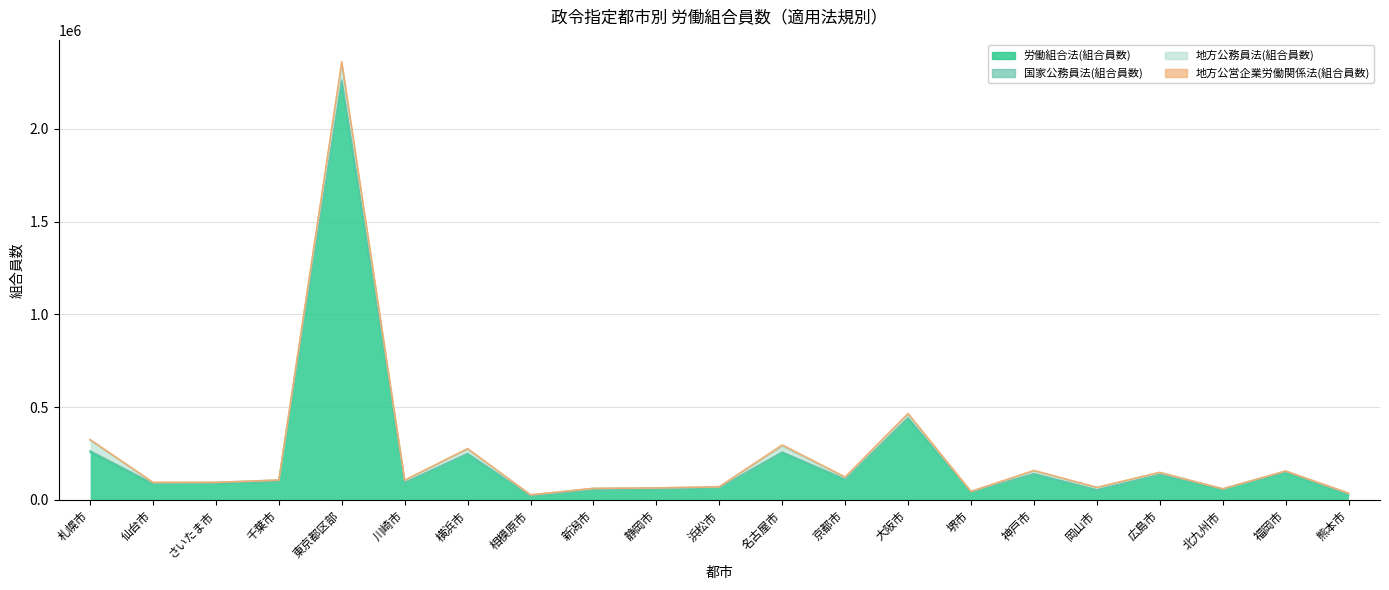

List the series in order of their peak value, lowest first.

国家公務員法(組合員数), 地方公営企業労働関係法(組合員数), 地方公務員法(組合員数), 労働組合法(組合員数)